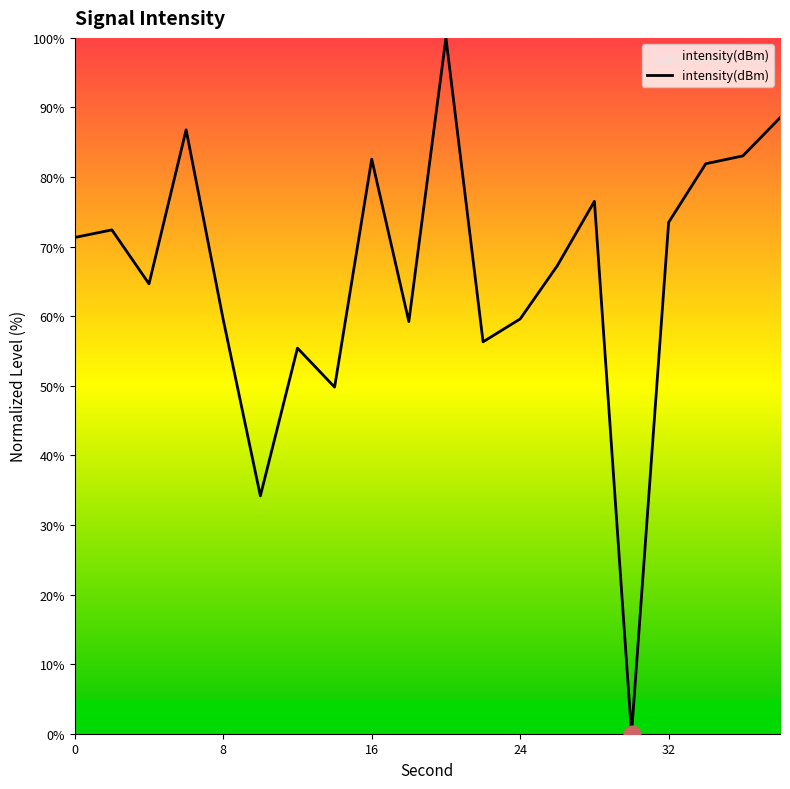

What is the difference between the maximum and minimum values?

100.0